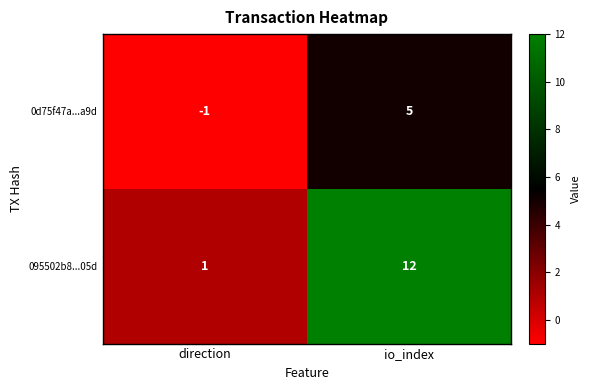

Count the number of data series in this chart.

2